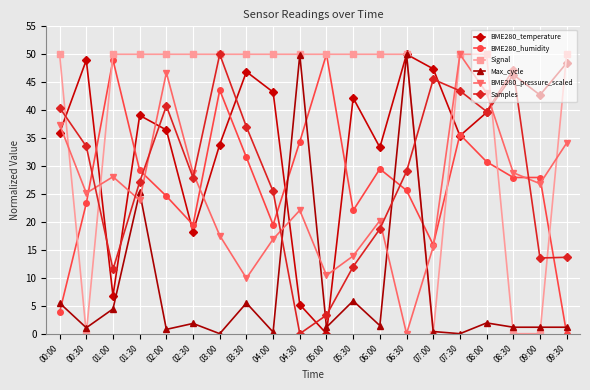

How many data points in Samples are above 29?

10